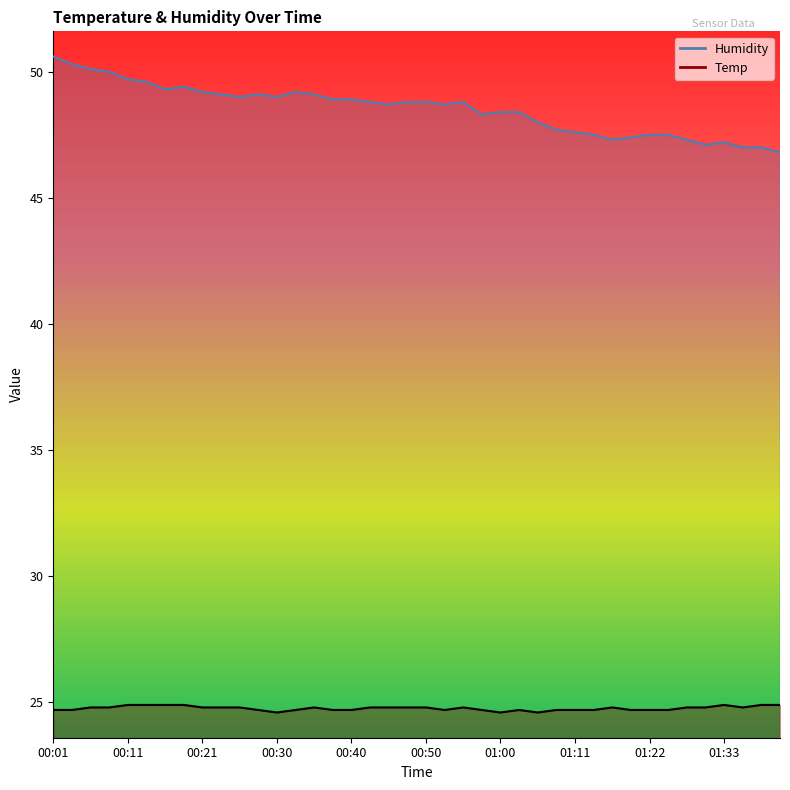

Reading left to right, transcribe all the data shown in this chart.

Temp: 00:01=24.7	00:04=24.7	00:06=24.8	00:08=24.8	00:11=24.9	00:13=24.9	00:16=24.9	00:18=24.9	00:21=24.8	00:23=24.8	00:26=24.8	00:28=24.7	00:30=24.6	00:33=24.7	00:35=24.8	00:38=24.7	00:40=24.7	00:43=24.8	00:45=24.8	00:48=24.8	00:50=24.8	00:53=24.7	00:55=24.8	00:58=24.7	01:00=24.6	01:03=24.7	01:05=24.6	01:08=24.7	01:11=24.7	01:14=24.7	01:16=24.8	01:19=24.7	01:22=24.7	01:25=24.7	01:27=24.8	01:30=24.8	01:33=24.9	01:36=24.8	01:38=24.9	01:41=24.9
Humidity: 00:01=50.6	00:04=50.3	00:06=50.1	00:08=50.0	00:11=49.7	00:13=49.6	00:16=49.3	00:18=49.4	00:21=49.2	00:23=49.1	00:26=49.0	00:28=49.1	00:30=49.0	00:33=49.2	00:35=49.1	00:38=48.9	00:40=48.9	00:43=48.8	00:45=48.7	00:48=48.8	00:50=48.8	00:53=48.7	00:55=48.8	00:58=48.3	01:00=48.4	01:03=48.4	01:05=48.0	01:08=47.7	01:11=47.6	01:14=47.5	01:16=47.3	01:19=47.4	01:22=47.5	01:25=47.5	01:27=47.3	01:30=47.1	01:33=47.2	01:36=47.0	01:38=47.0	01:41=46.8